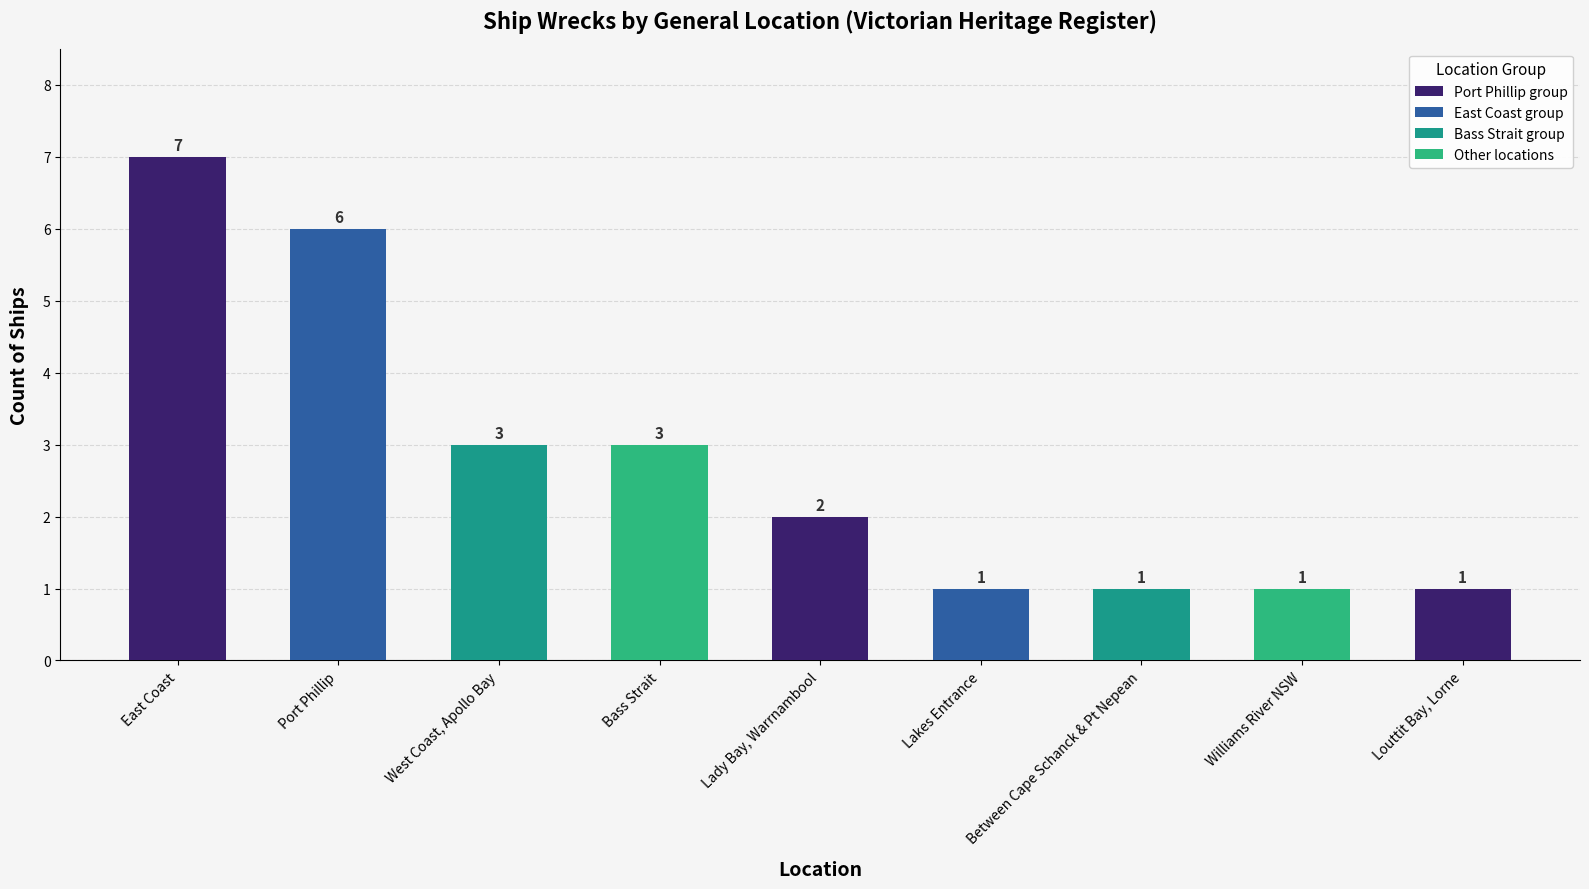

What position from the right is Williams River NSW?

2